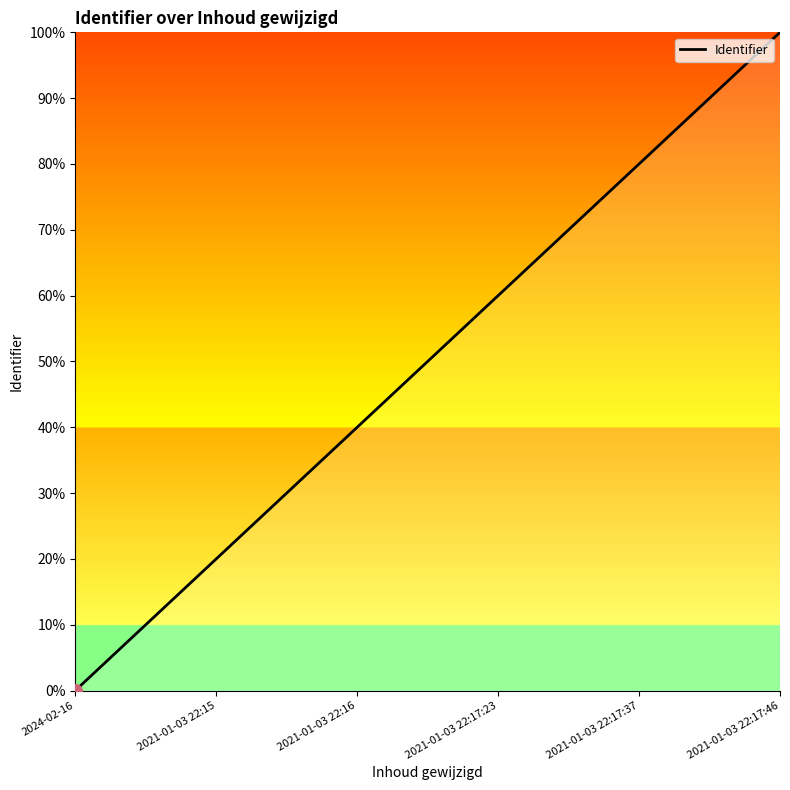

The chart shows a value of 60 at 2021-01-03 22:17:23. True or false?

True